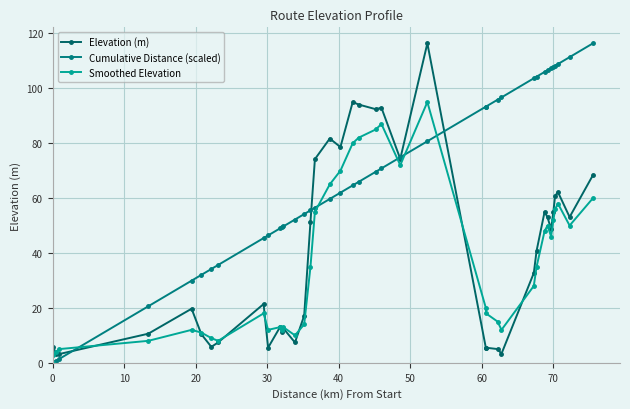

How many distinct data groups are displayed?

3